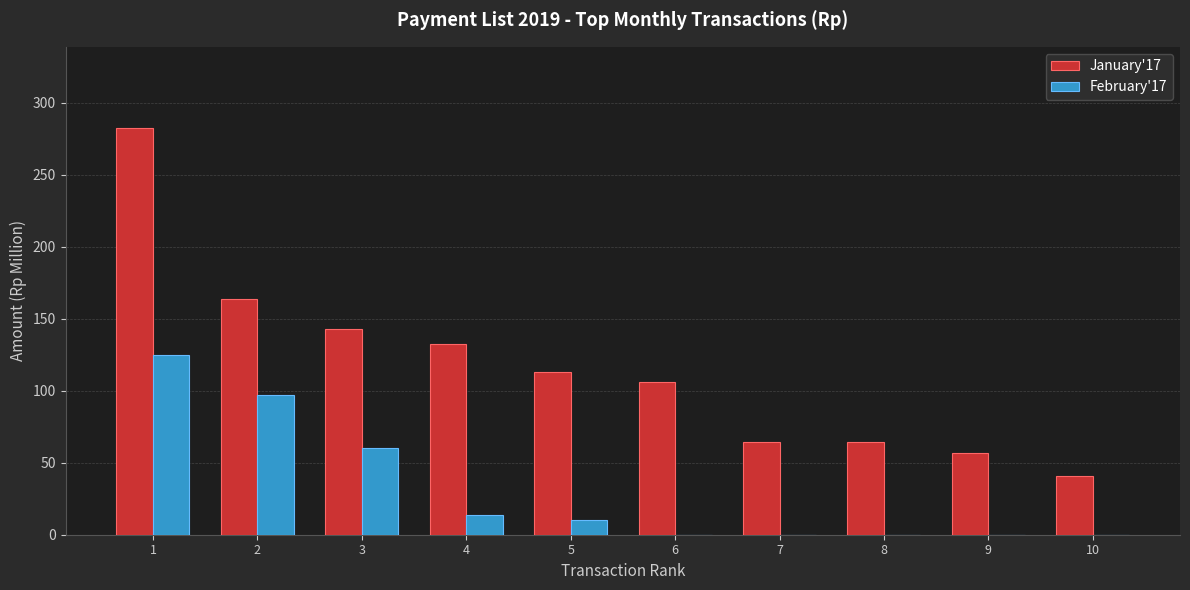

What is the average value of the January'17 series?

116.6